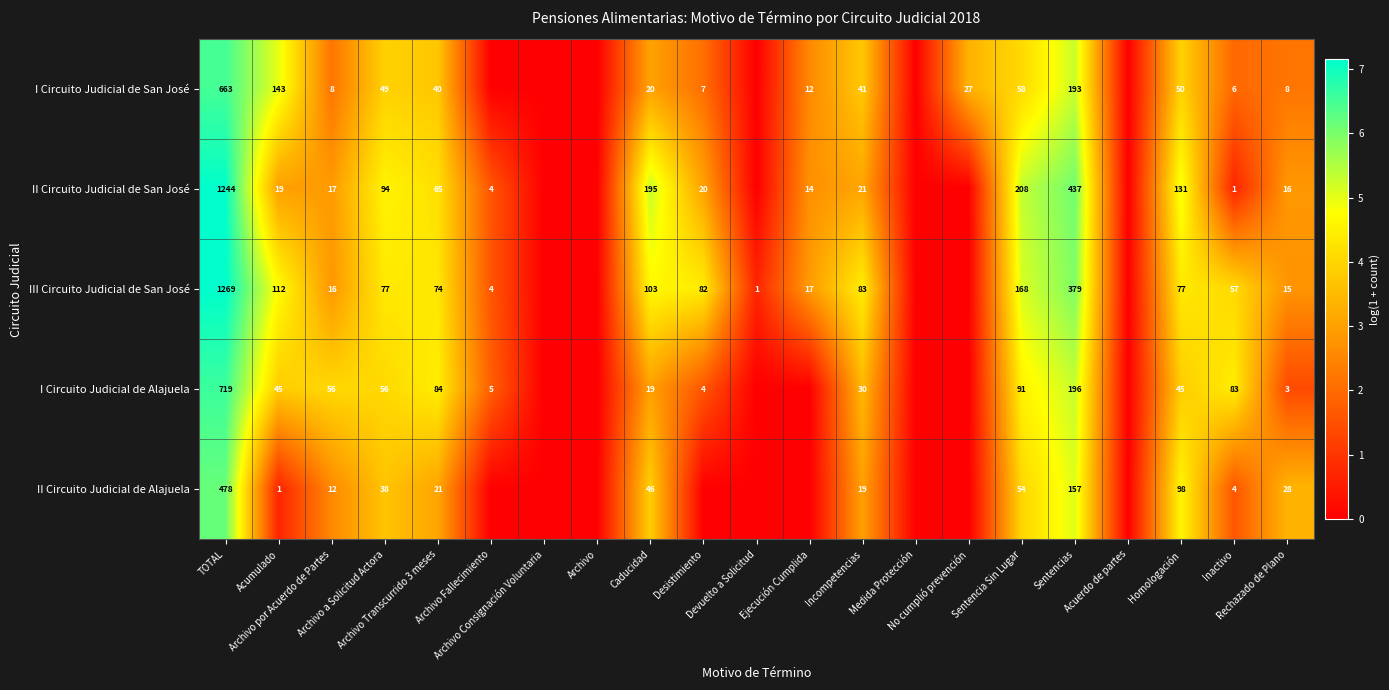

Where is III Circuito Judicial de San José nearest to the value 3?

Ejecución Cumplida